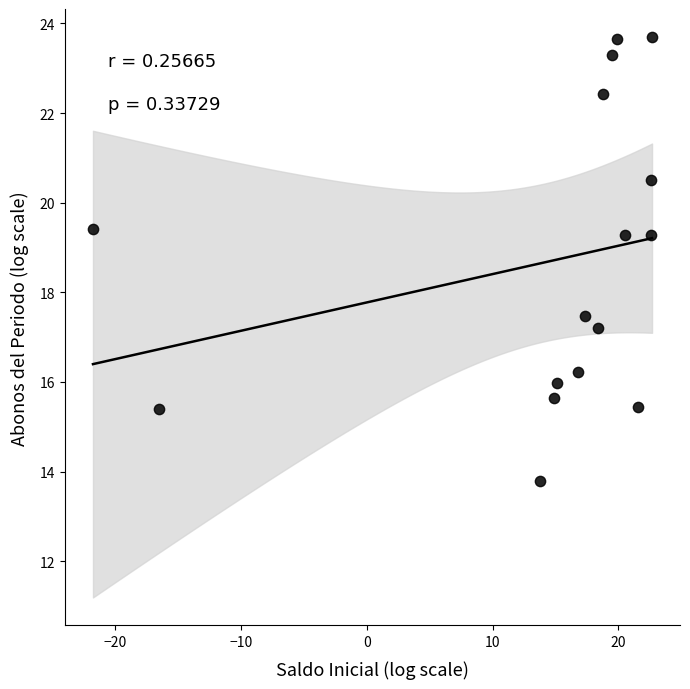

What is the range of Y values (max minus min)?

9.9